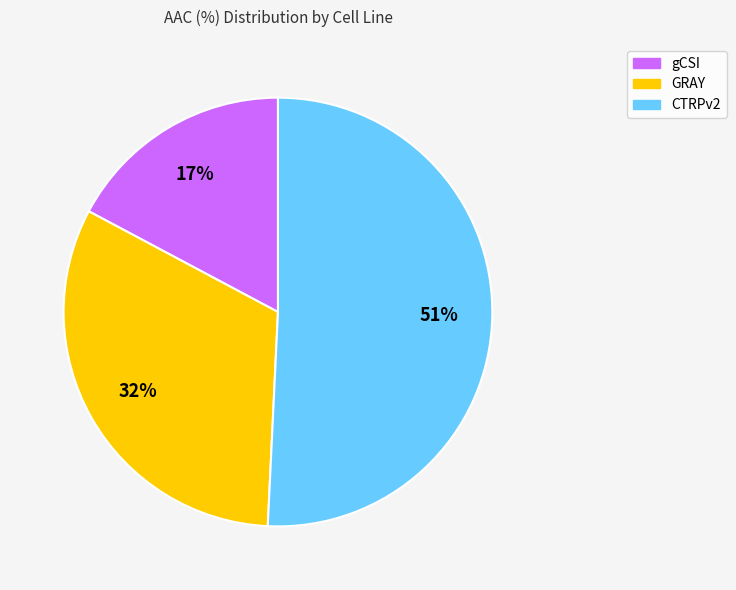

To the nearest percent, what is the difference between the largest and smallest slice percentages?

34%